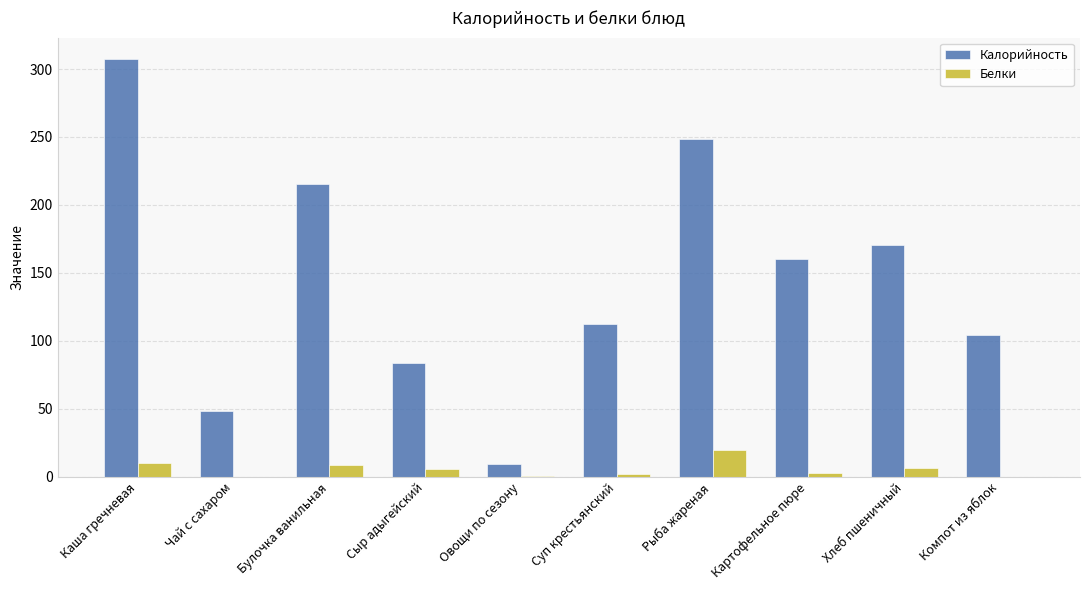

Does the chart contain stacked bars?

No